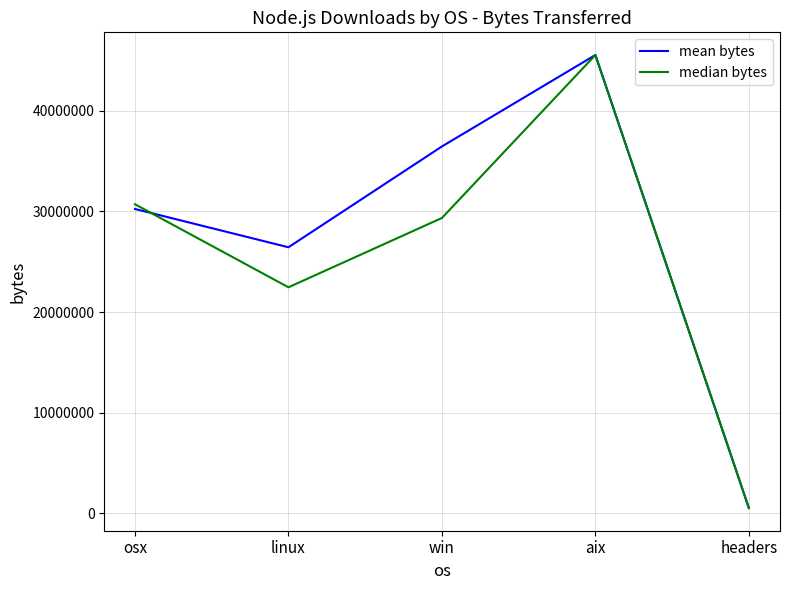

Rank the series by their average value, from lowest to highest.

median bytes, mean bytes